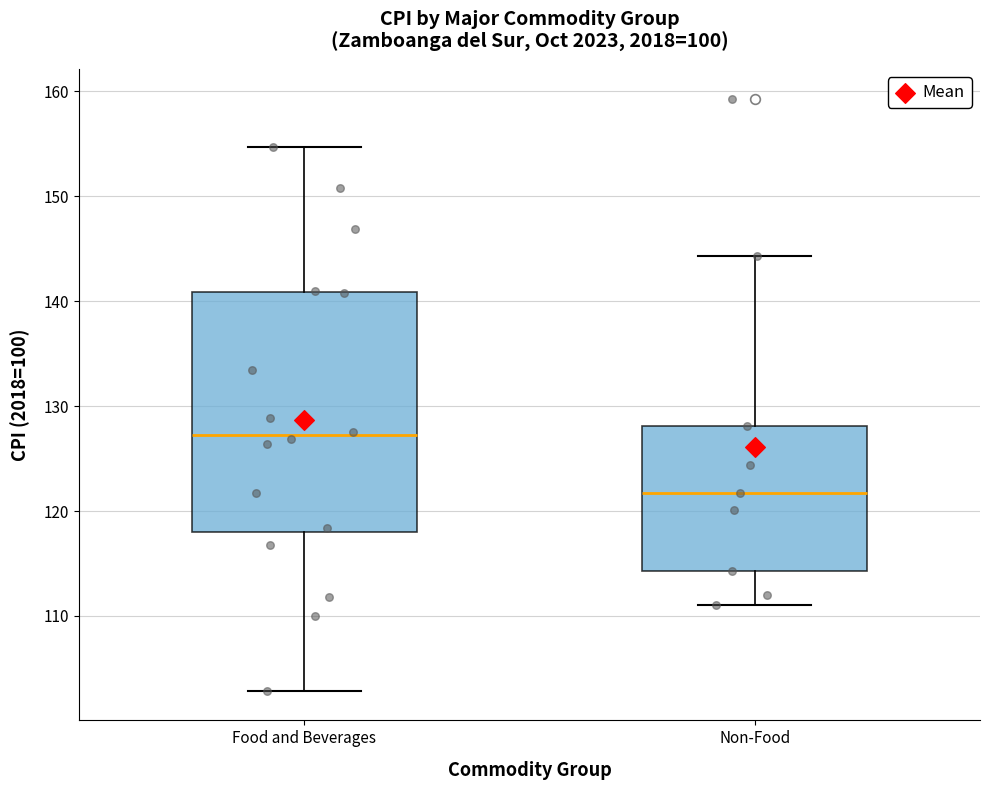

Reading left to right, transcribe this box plot: for each box, give where its median line is, the range the box spans, and where its two whiskers end, as read against the y-axis. The values are not printed on the chart, so give them approximately, as read against the axis.

Food and Beverages: median 127, box 118 to 141, whiskers 103 to 155
Non-Food: median 122, box 114 to 128, whiskers 111 to 144